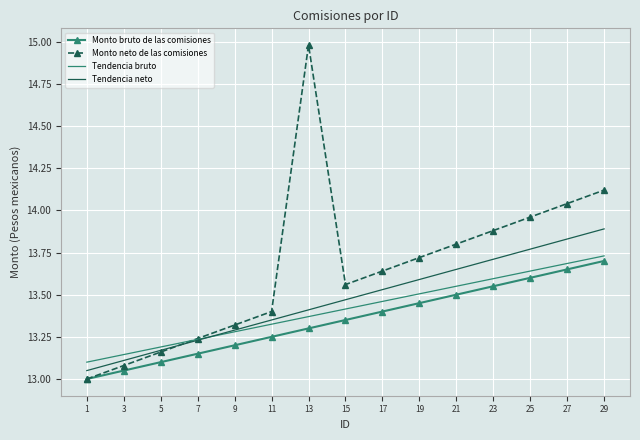

The value of Tendencia bruto at 15 is 13.4. True or false?

True